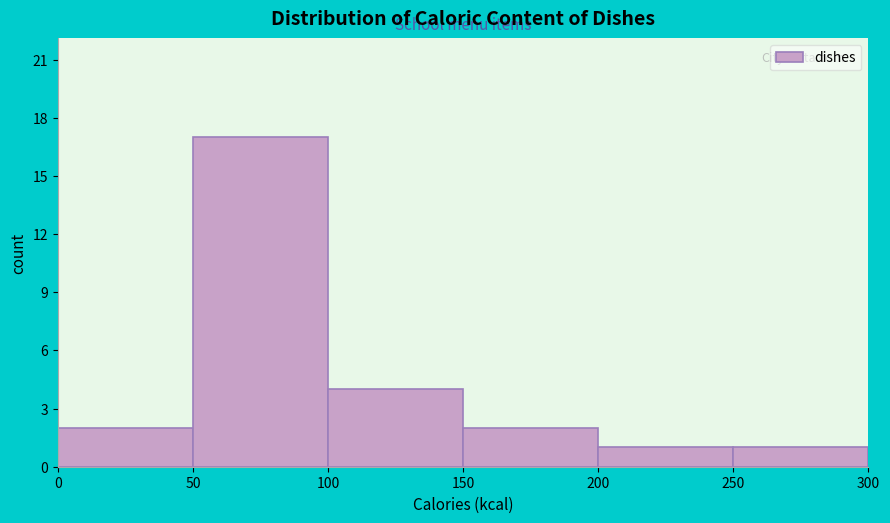

How tall is the bar that spans 250 to 300 on the x-axis? The values are not printed on the chart, so give them approximately, as read against the axis.

1